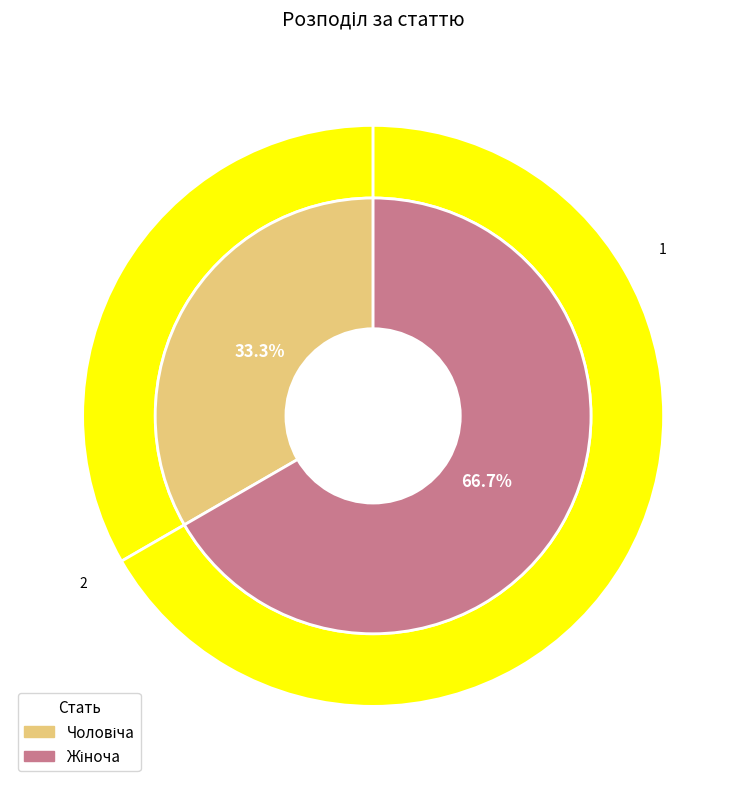

True or false: Чоловіча accounts for 33% of the total.

True